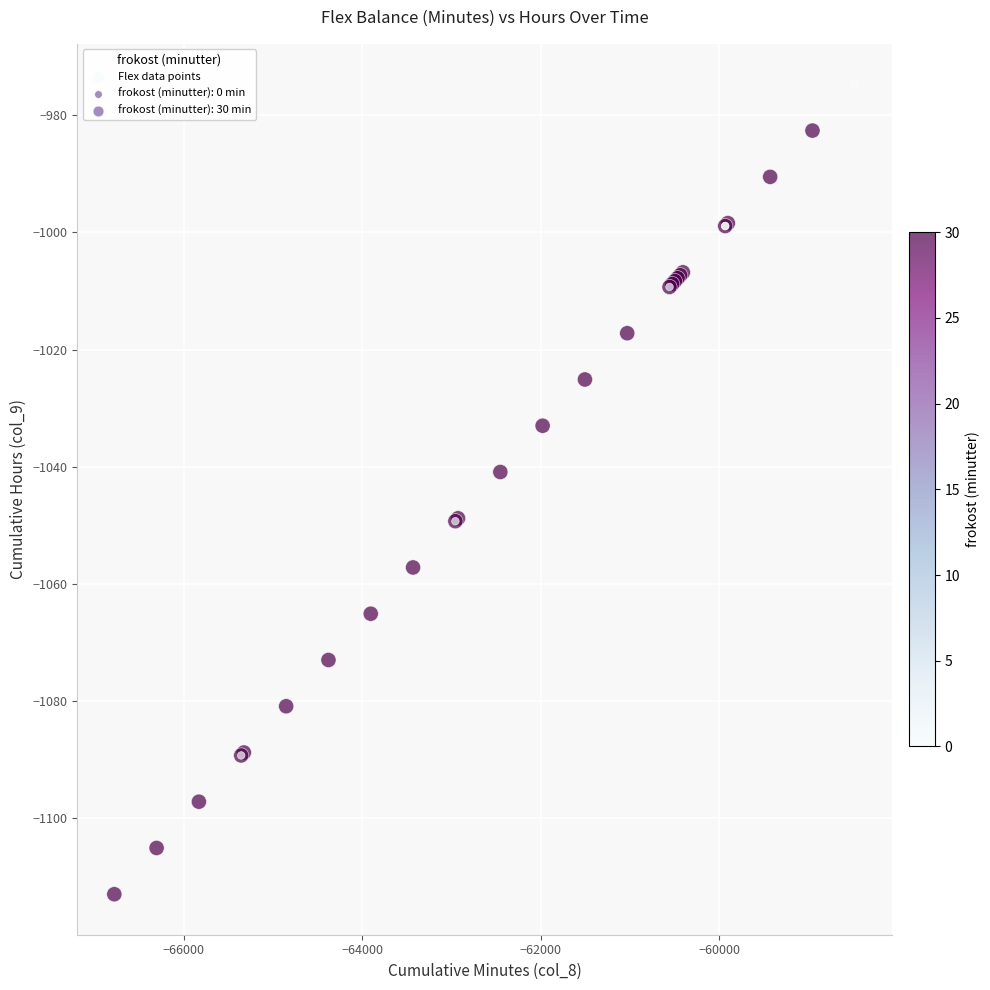

What Y value in the scatter plot is closest to -1043?

-1040.9